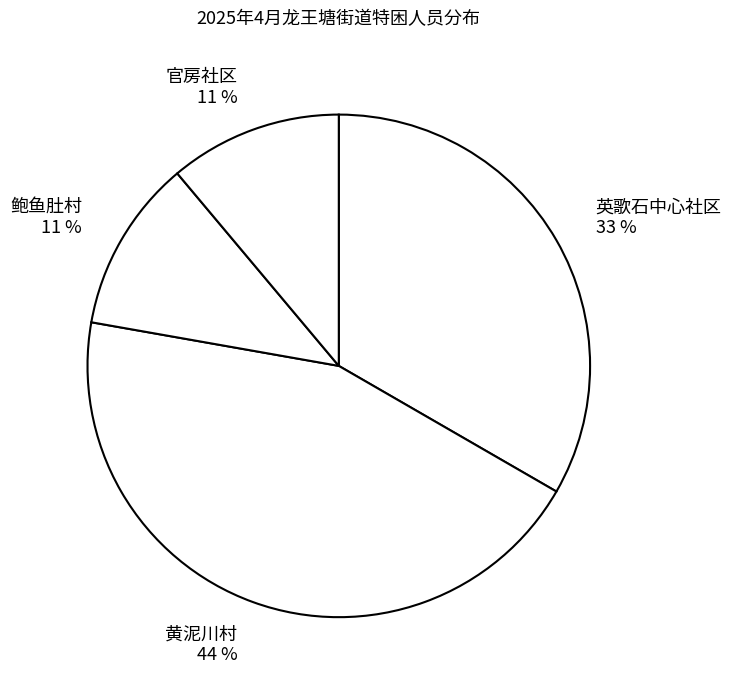

Which has a higher value, 英歌石中心社区 or 官房社区?

英歌石中心社区